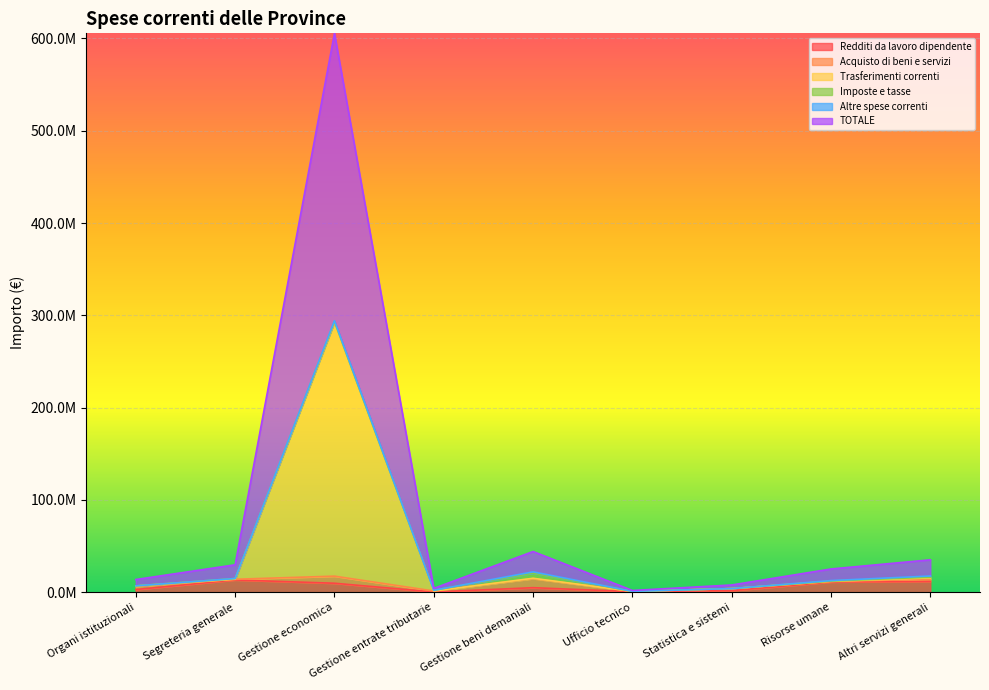

At which label does TOTALE first exceed 25155910?

Segreteria generale